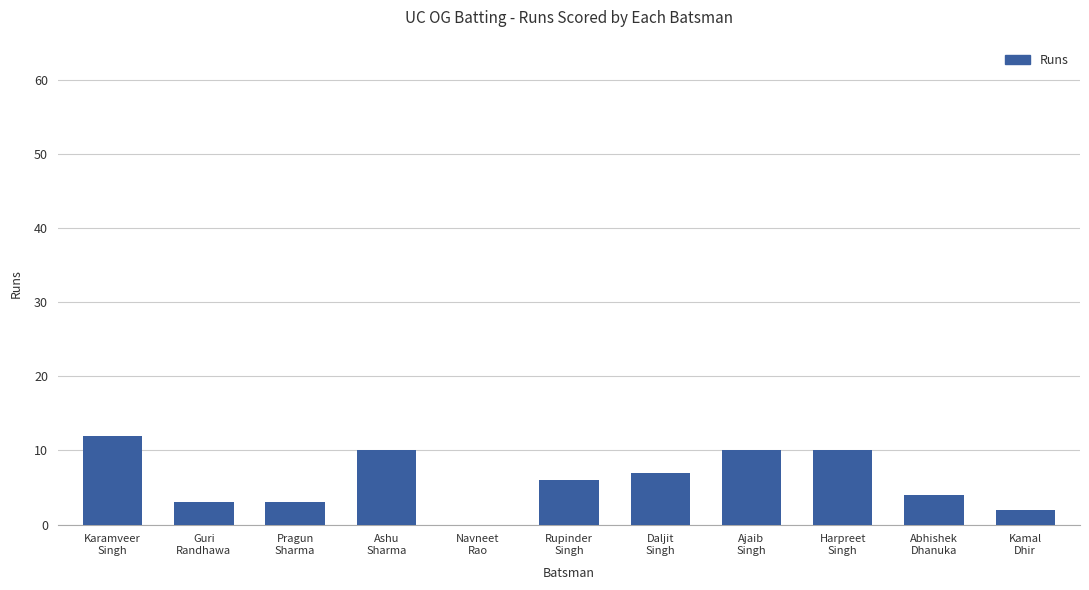

What is the ratio of the value at Harpreet
Singh to the value at Kamal
Dhir?

5.0